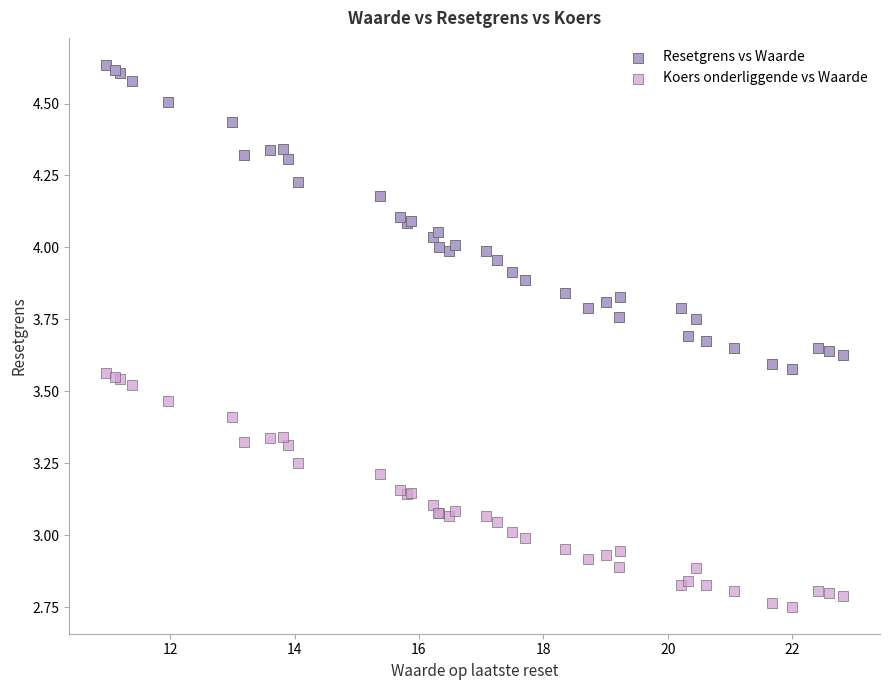

Which series reaches the minimum Y coordinate?

Koers onderliggende vs Waarde